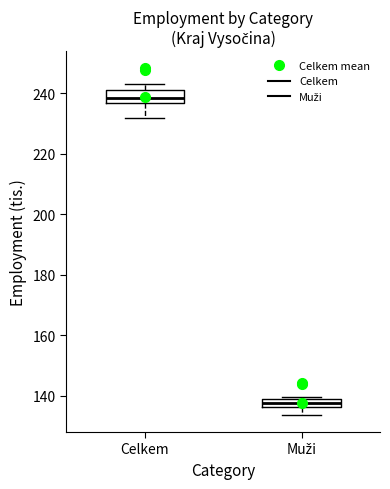

Where is the lower edge of the box for Muži on the y-axis? The values are not printed on the chart, so give them approximately, as read against the axis.

136